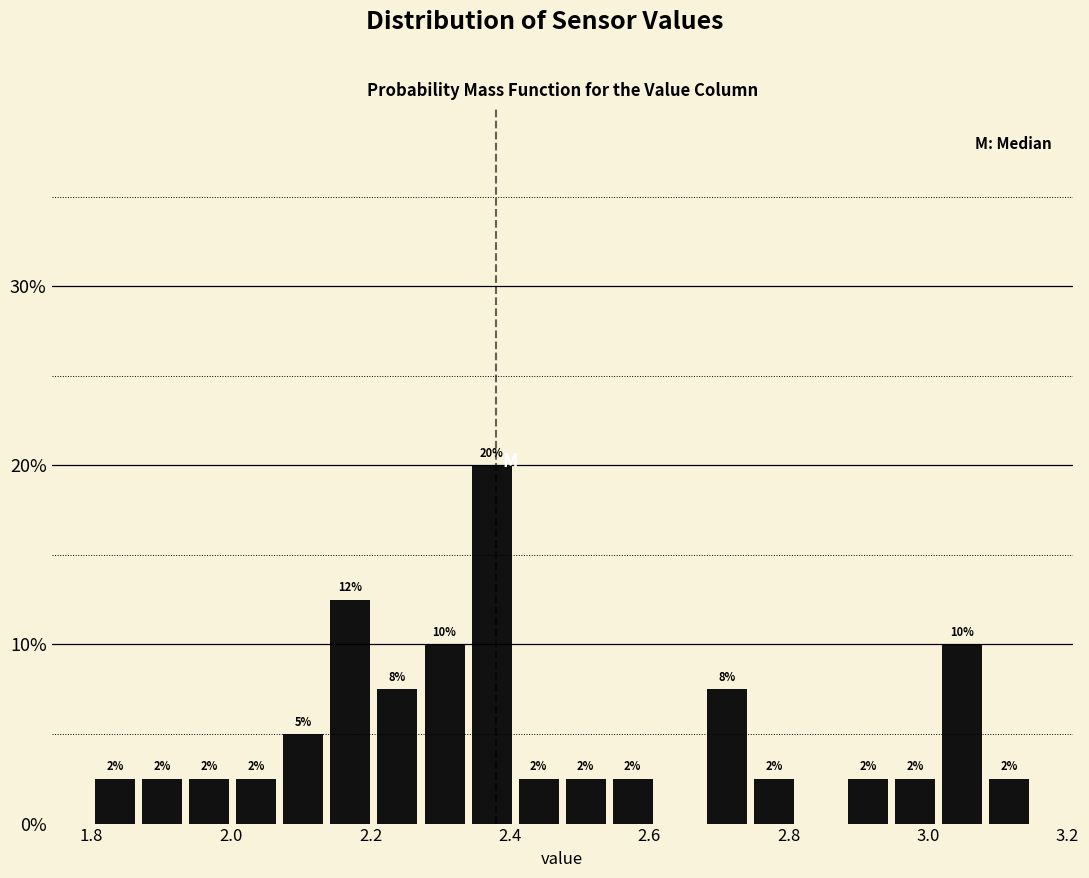

Read against the x-axis, roughly where is the centre of the tallest bar?

2.38